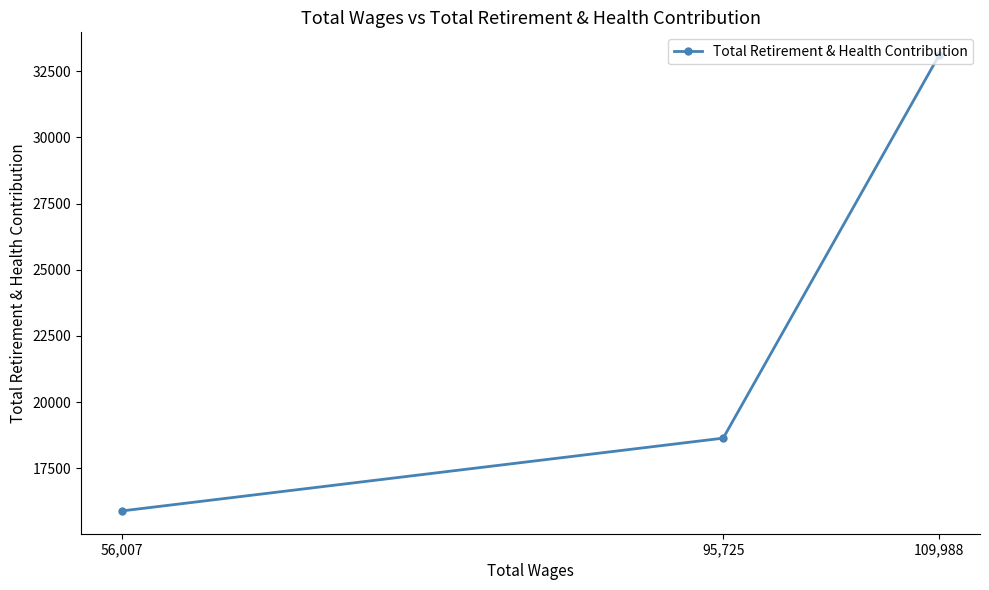

Reading left to right, transcribe all the data shown in this chart.

56,007=15893	95,725=18642	109,988=33106